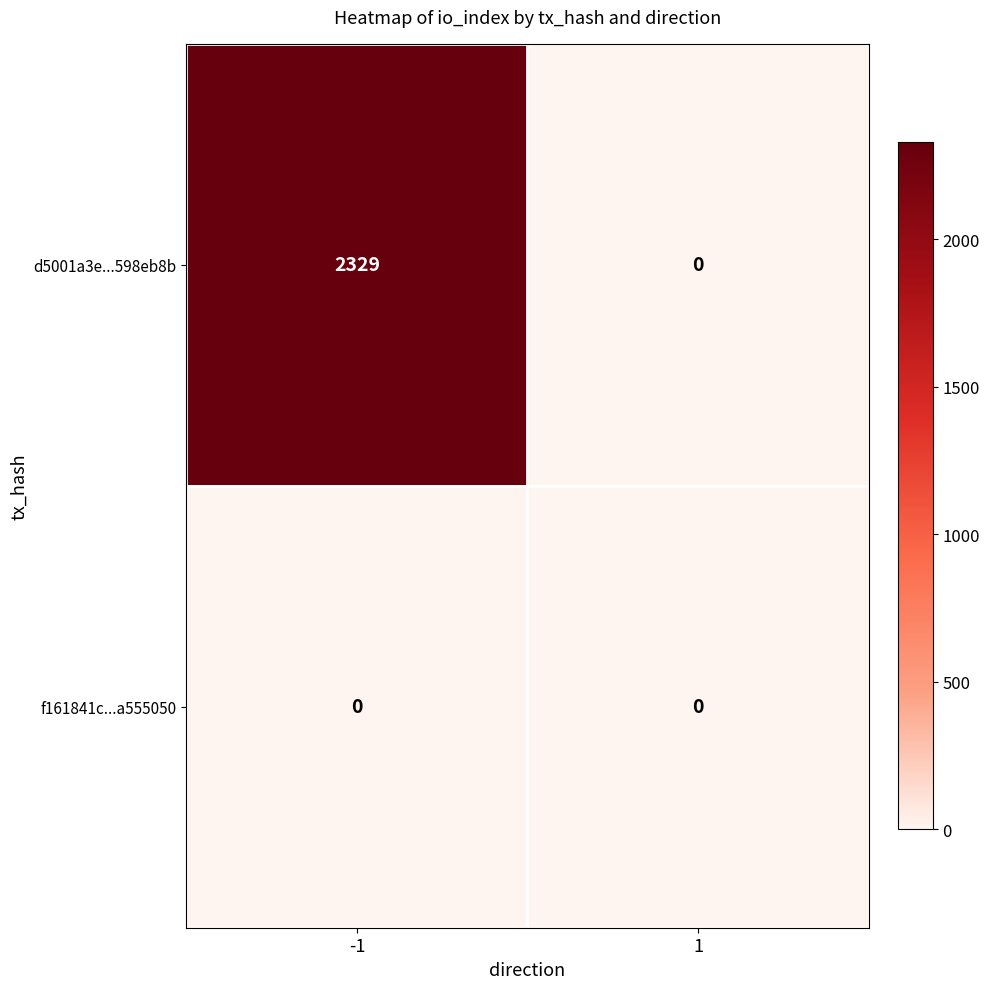

Rank the series by their maximum value, from highest to lowest.

d5001a3e...598eb8b, f161841c...a555050